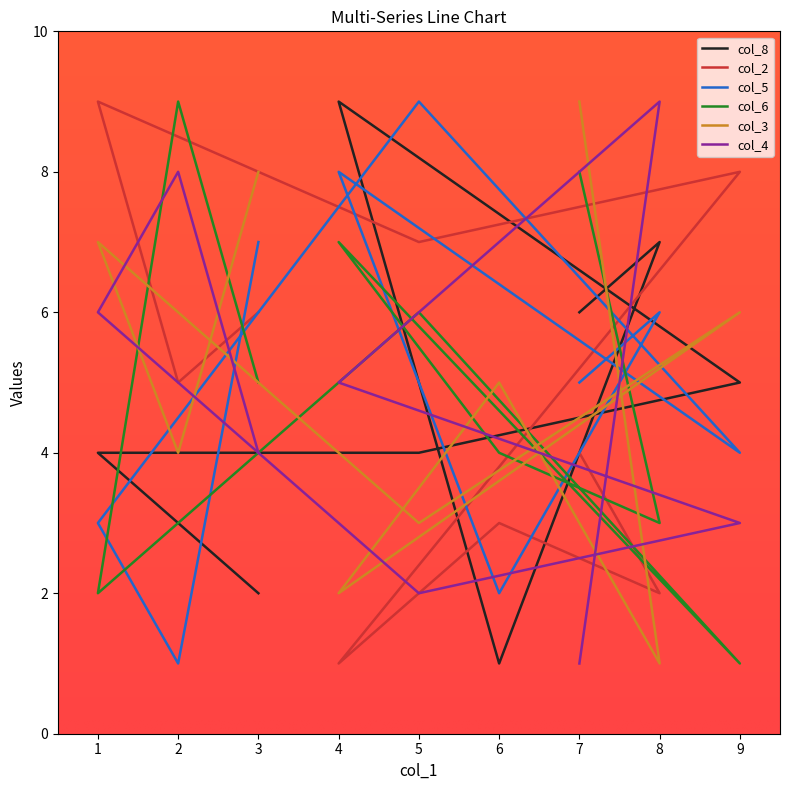

Is this an area chart (filled region under the line)?

No